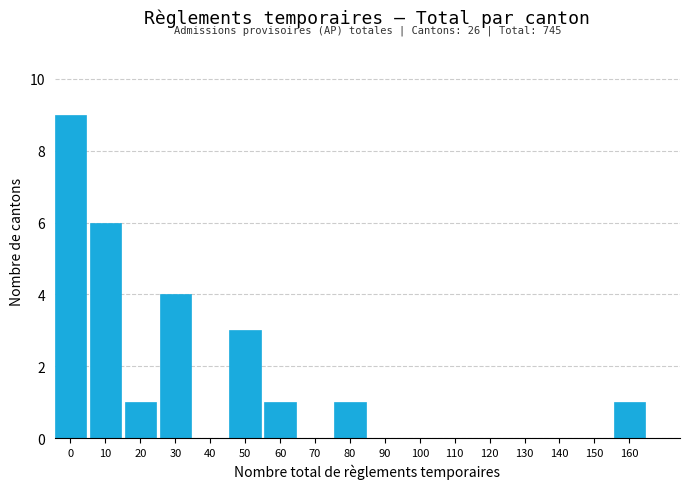

Reading left to right, list all the values displayed in this chart.

0=9	10=6	20=1	30=4	40=0	50=3	60=1	70=0	80=1	90=0	100=0	110=0	120=0	130=0	140=0	150=0	160=1